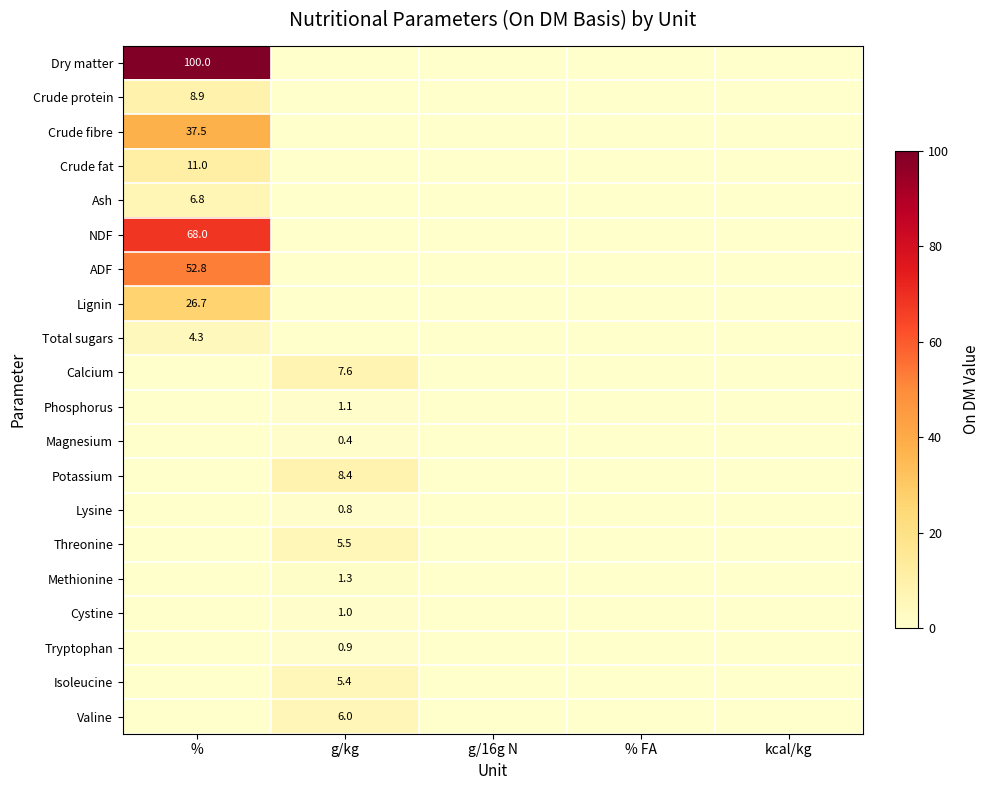

The Potassium series shows 8.4 at g/kg. True or false?

True